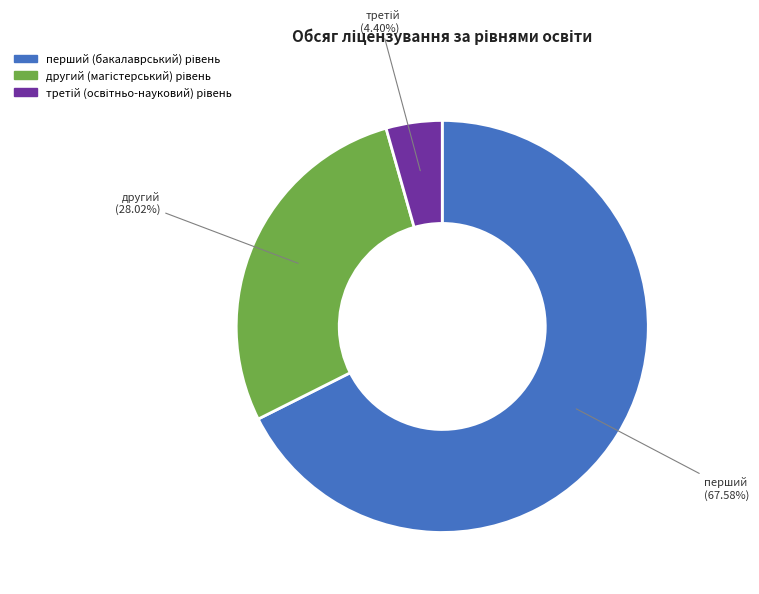

Count the number of slices in the pie.

3